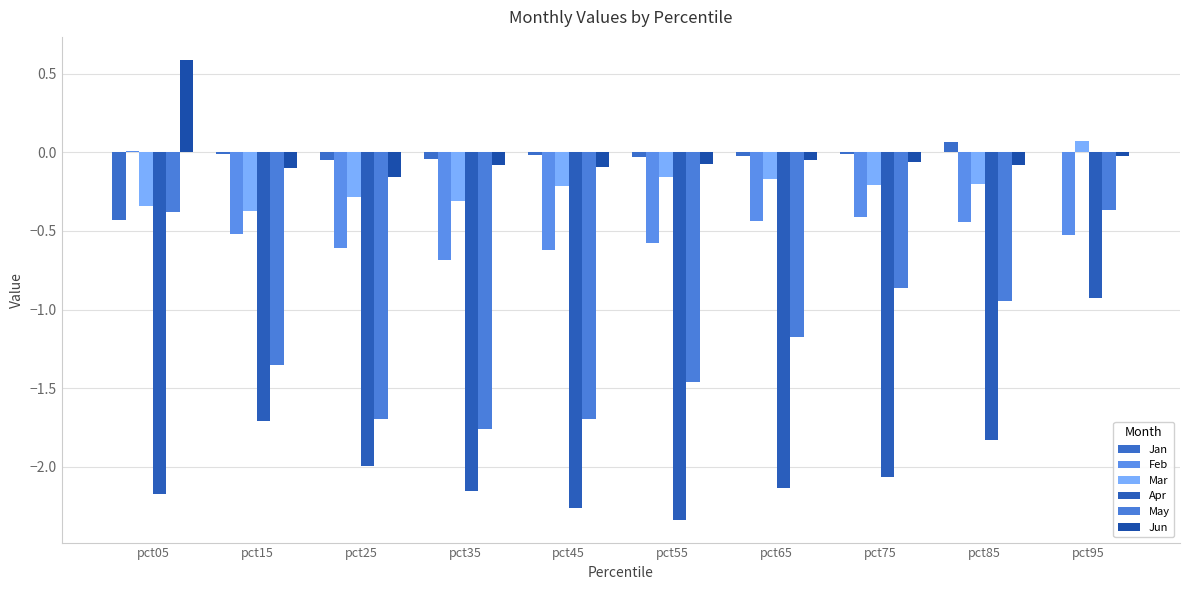

Rank the categories by May value from lowest to highest.

pct35, pct25, pct45, pct55, pct15, pct65, pct85, pct75, pct05, pct95